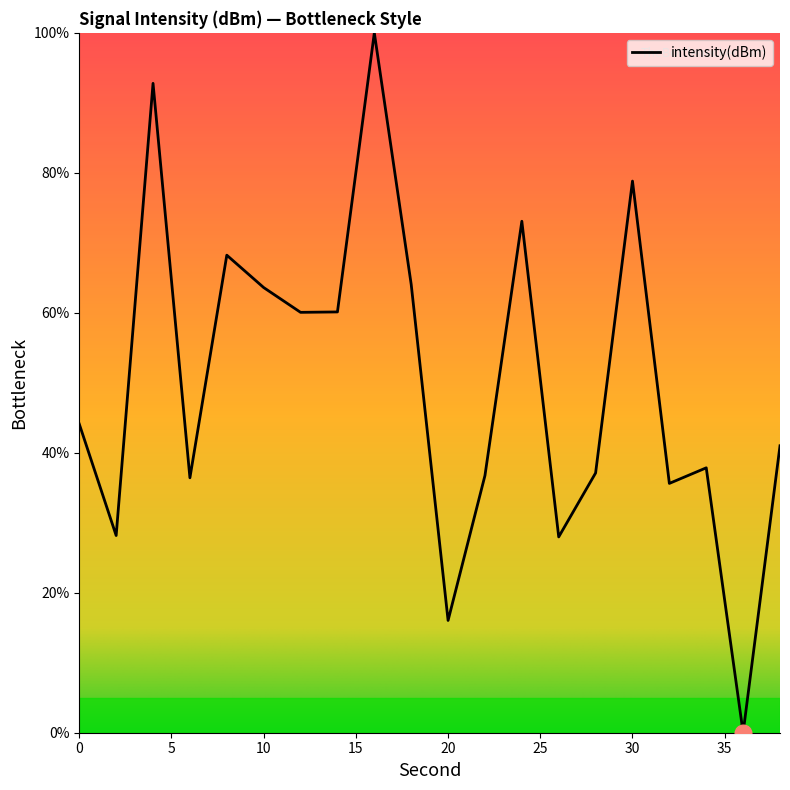

What is the greatest value displayed?

100.0